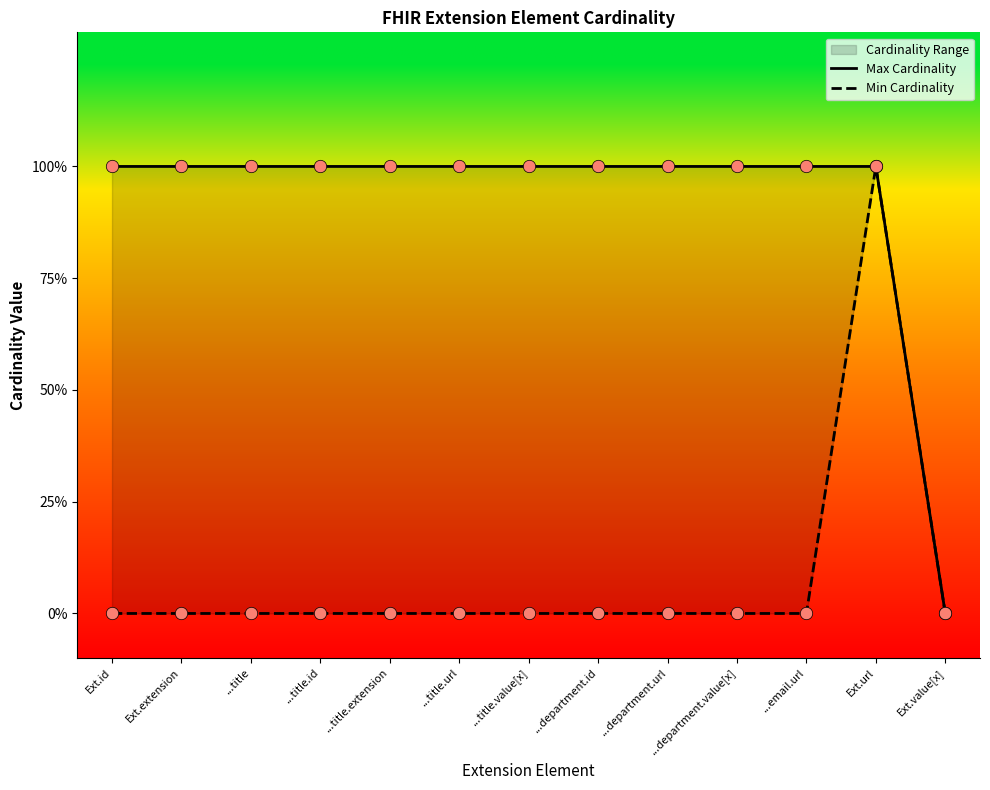

Which series contains the highest Y value?

Max Cardinality